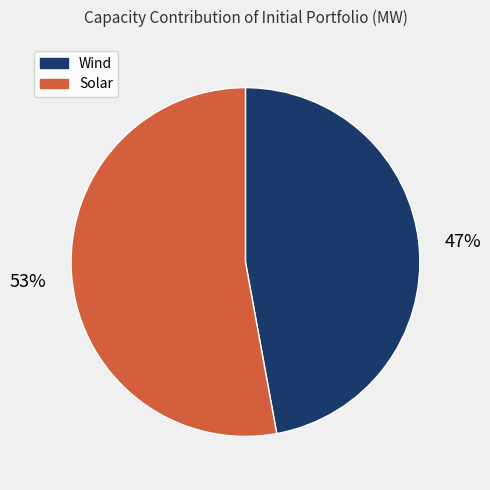

Count the number of slices in the pie.

2